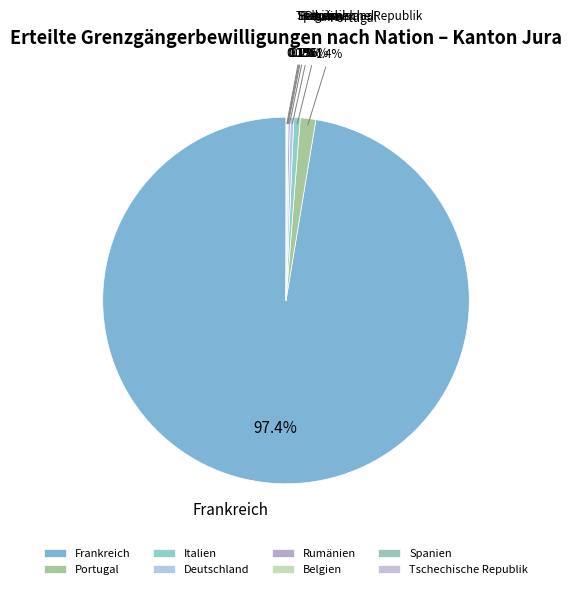

Does any single category account for the majority?

Yes